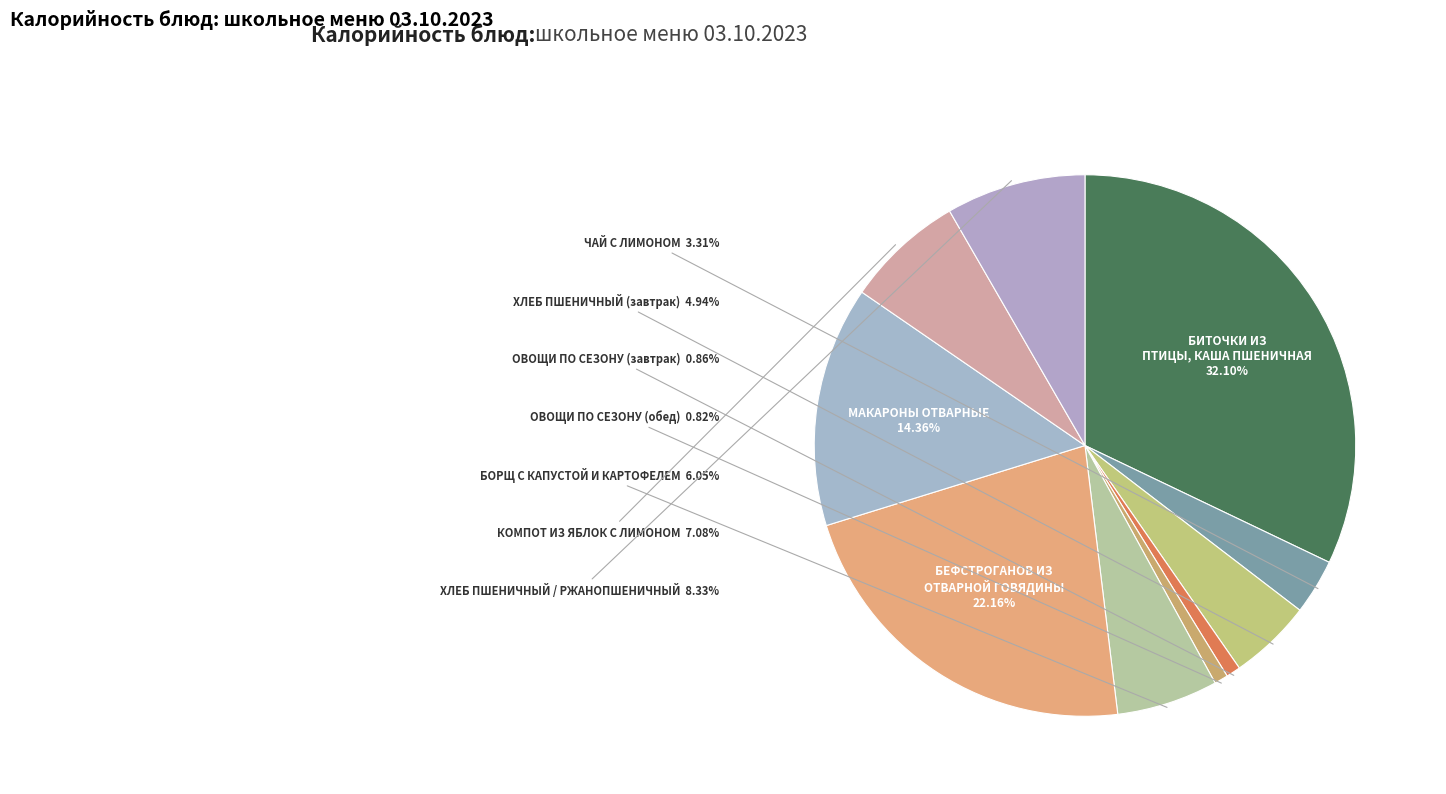

How many slices are in this pie chart?

10